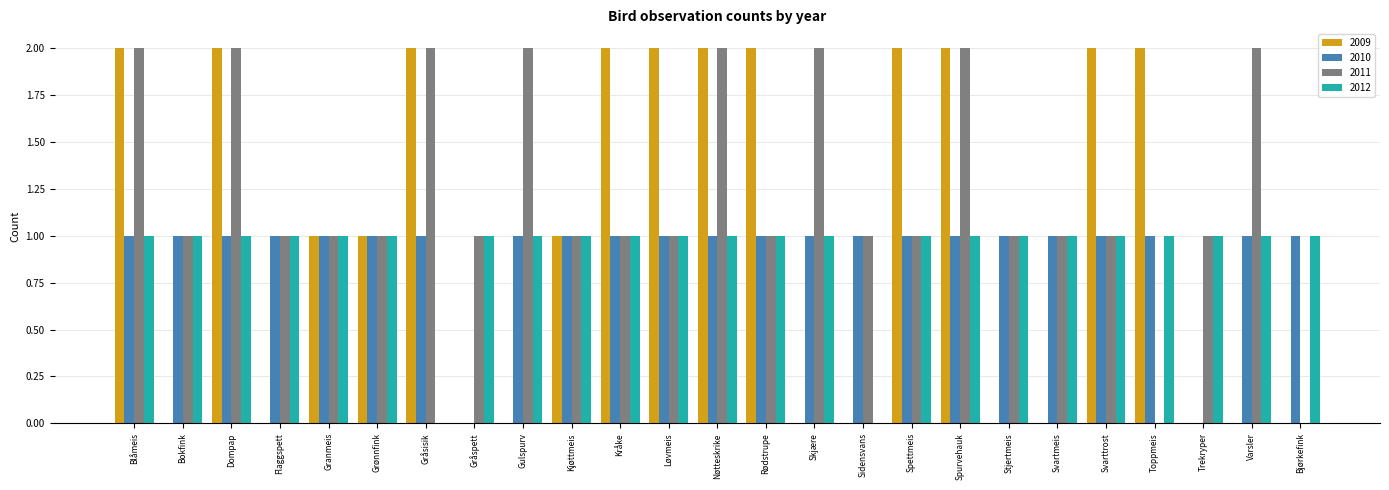

Which series changed the most between Gulspurv and Nøtteskrike?

2009